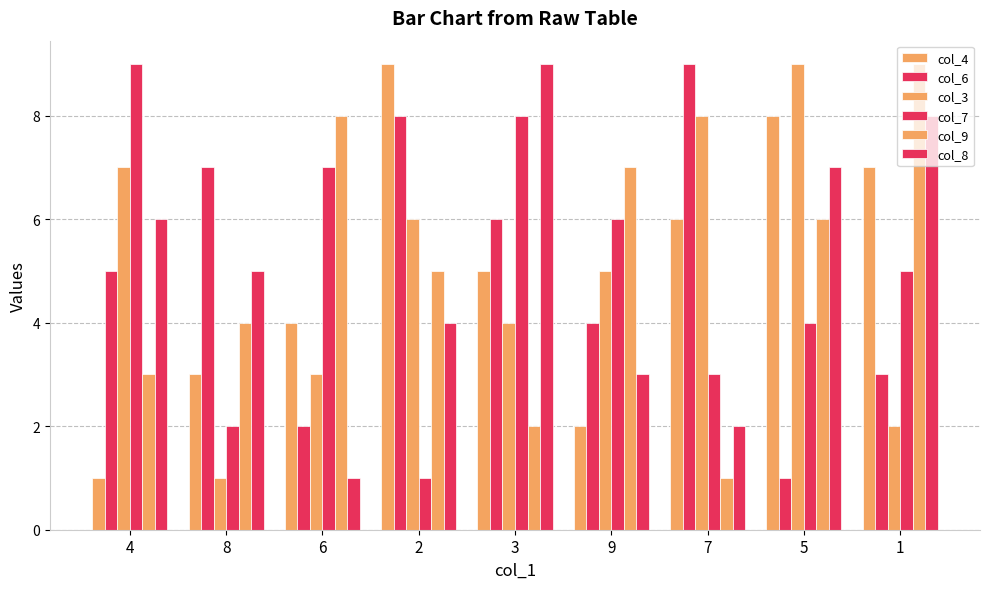

Which label corresponds to the largest value in the chart?

2